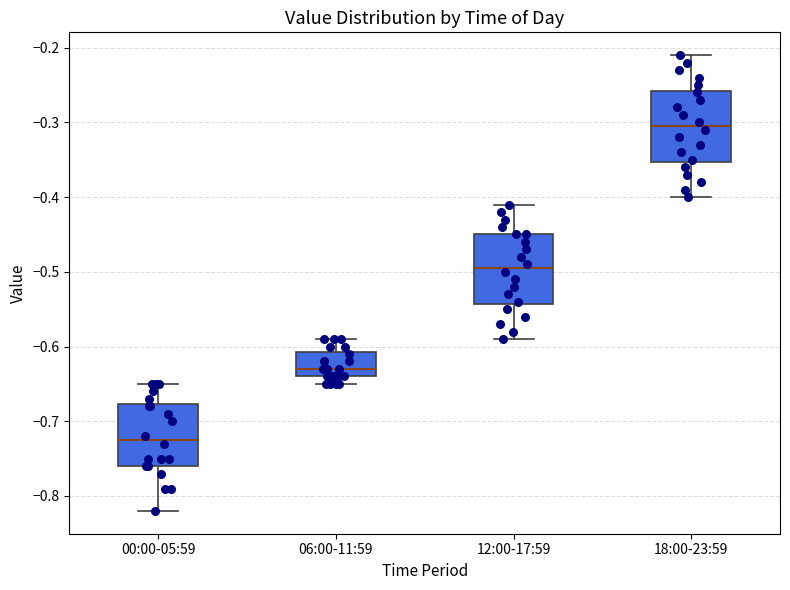

Where does the upper whisker of the box for 06:00-11:59 end on the y-axis? The values are not printed on the chart, so give them approximately, as read against the axis.

-0.59